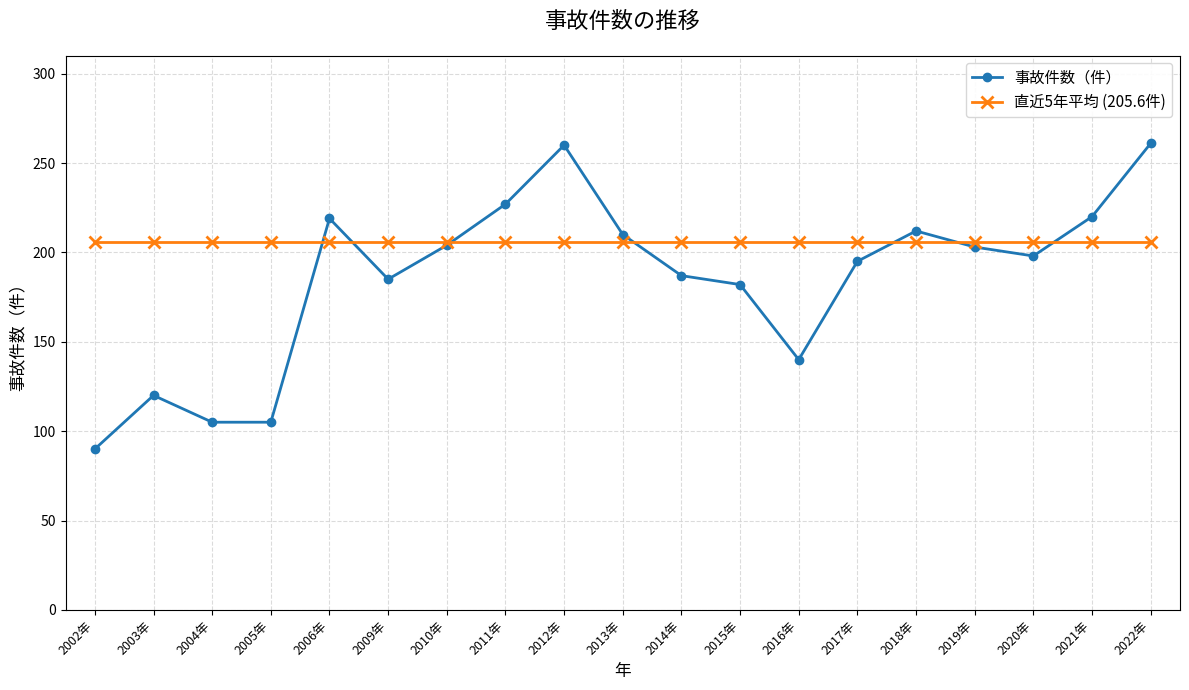

The 事故件数（件） series shows 260.7 at 2015年. True or false?

False